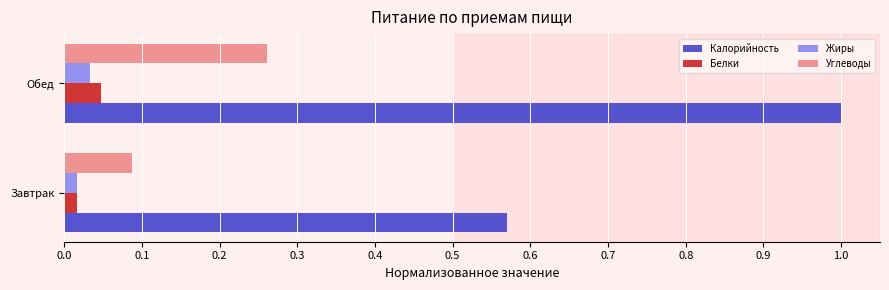

The value of Калорийность at Обед is 1.8. True or false?

False